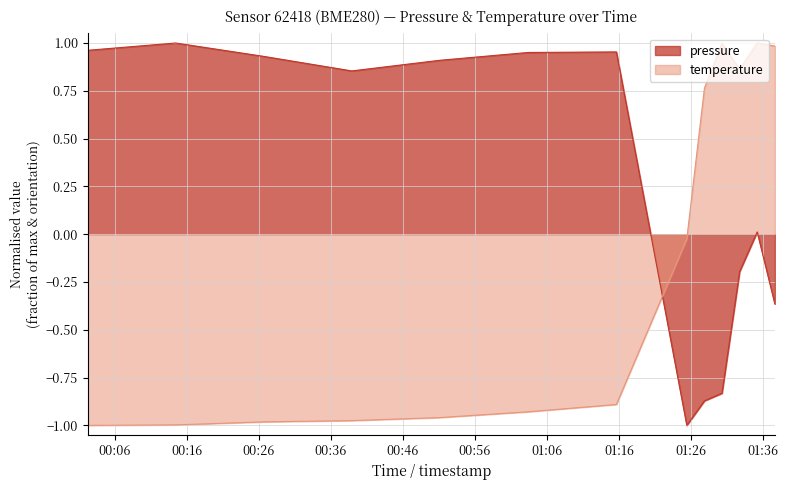

Reading left to right, transcribe all the data shown in this chart.

pressure: 1.0	1.0	0.9	0.9	0.9	1.0	1.0	-1.0	-0.9	-0.8	-0.2	0.0	-0.4
temperature: -1.0	-1.0	-1.0	-1.0	-1.0	-0.9	-0.9	-0.0	0.8	1.0	0.9	1.0	1.0